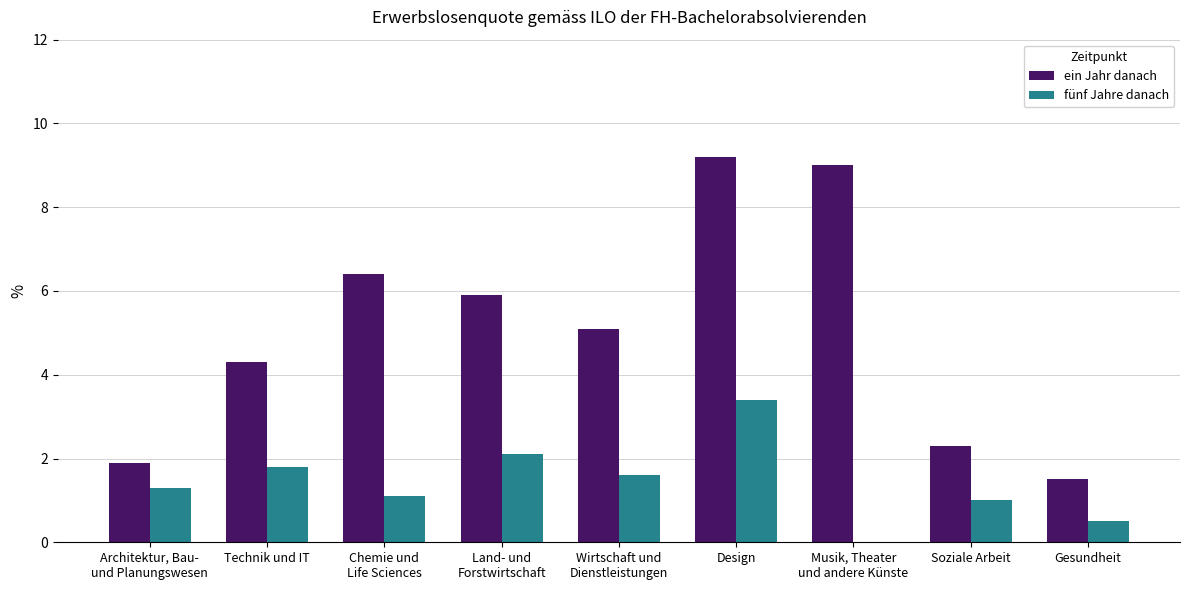

How many categories are shown in the chart?

9